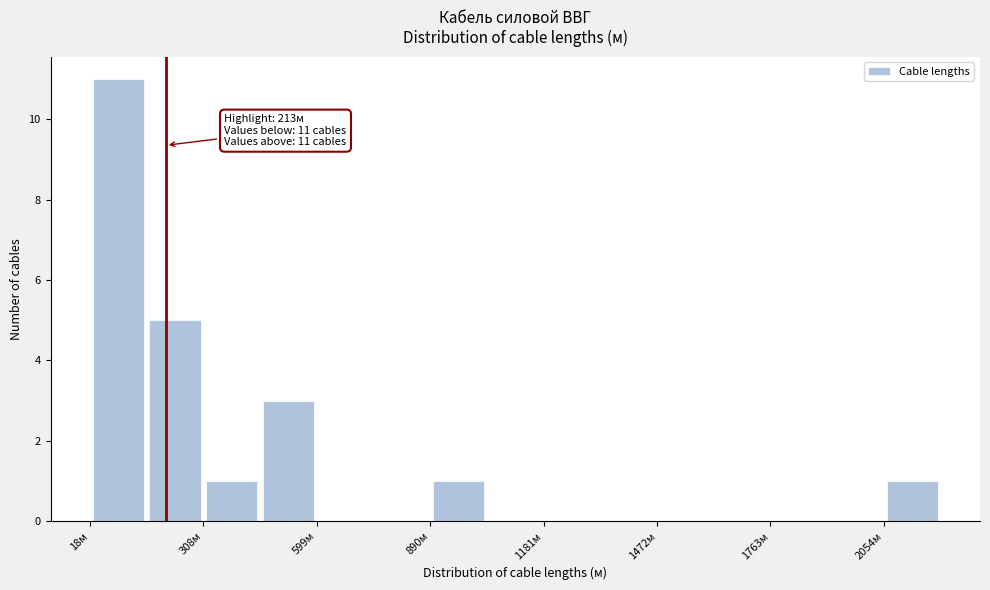

Read against the x-axis, roughly where is the centre of the tallest bar?

100